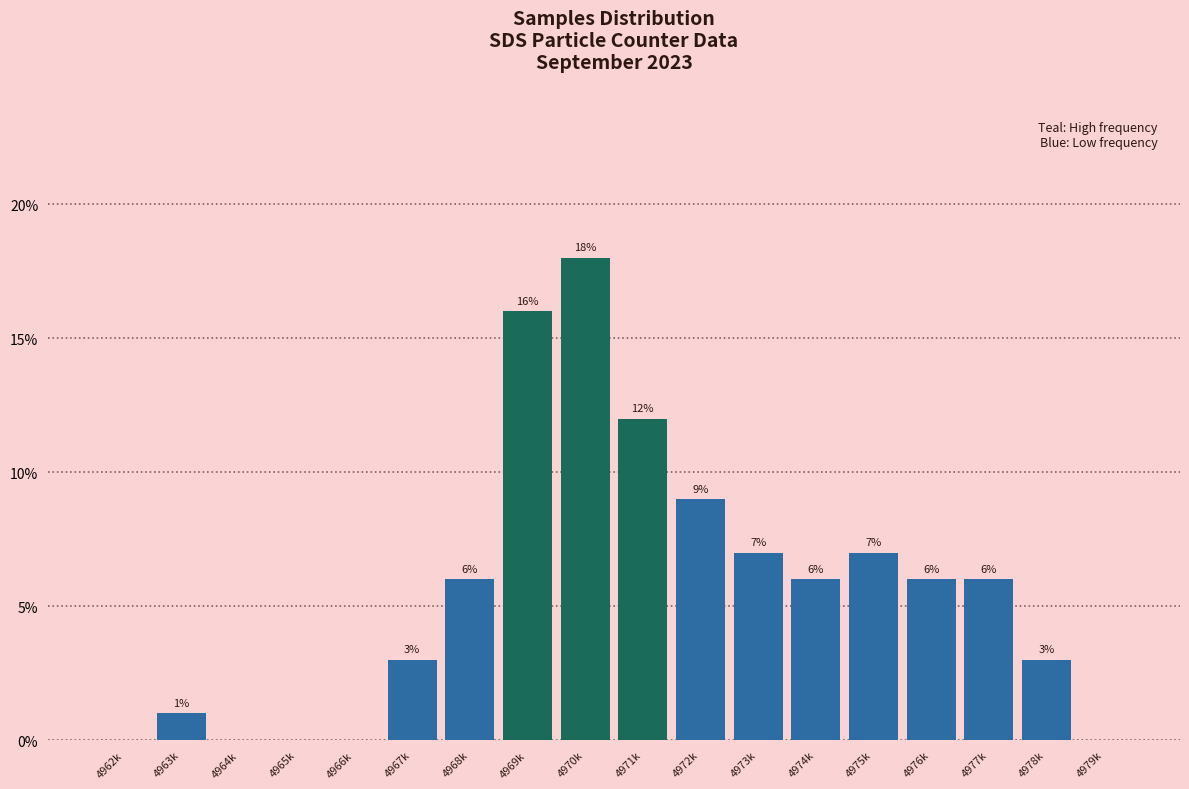

Reading right to left, list all the values displayed in this chart.

4979k=0.0	4978k=3.0	4977k=6.0	4976k=6.0	4975k=7.0	4974k=6.0	4973k=7.0	4972k=9.0	4971k=12.0	4970k=18.0	4969k=16.0	4968k=6.0	4967k=3.0	4966k=0.0	4965k=0.0	4964k=0.0	4963k=1.0	4962k=0.0